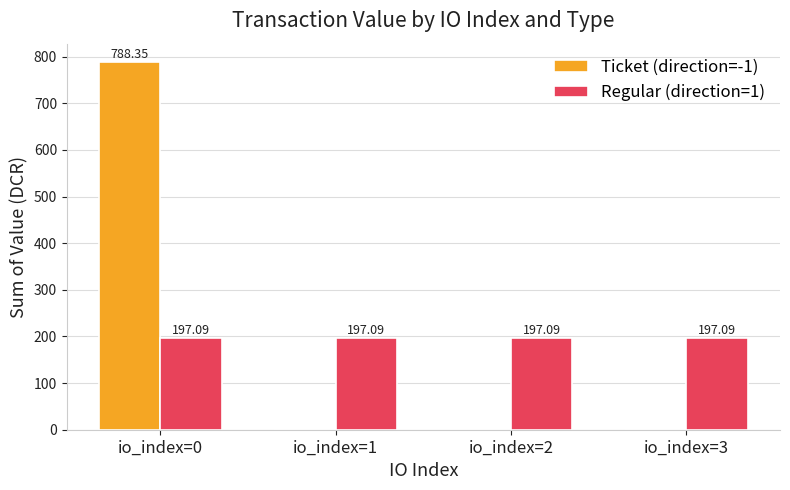

Which series changed the most between io_index=0 and io_index=2?

Ticket (direction=-1)